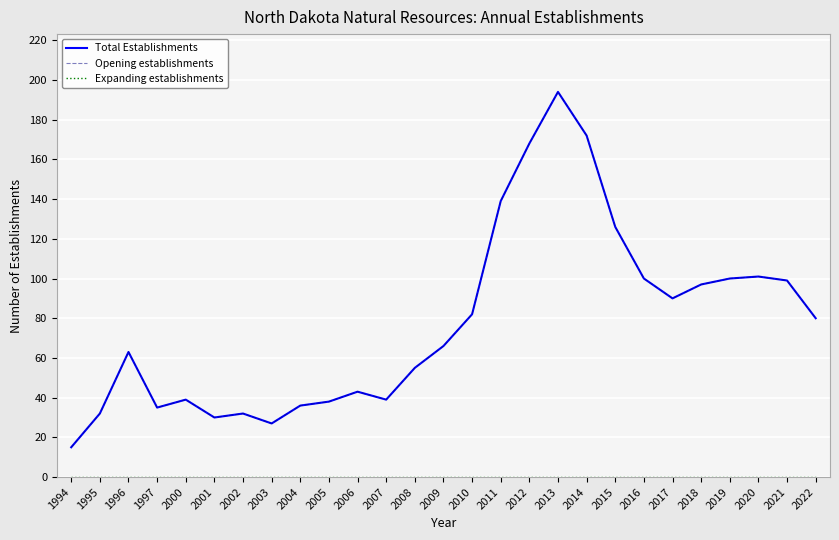

Does the chart have visible grid lines?

Yes